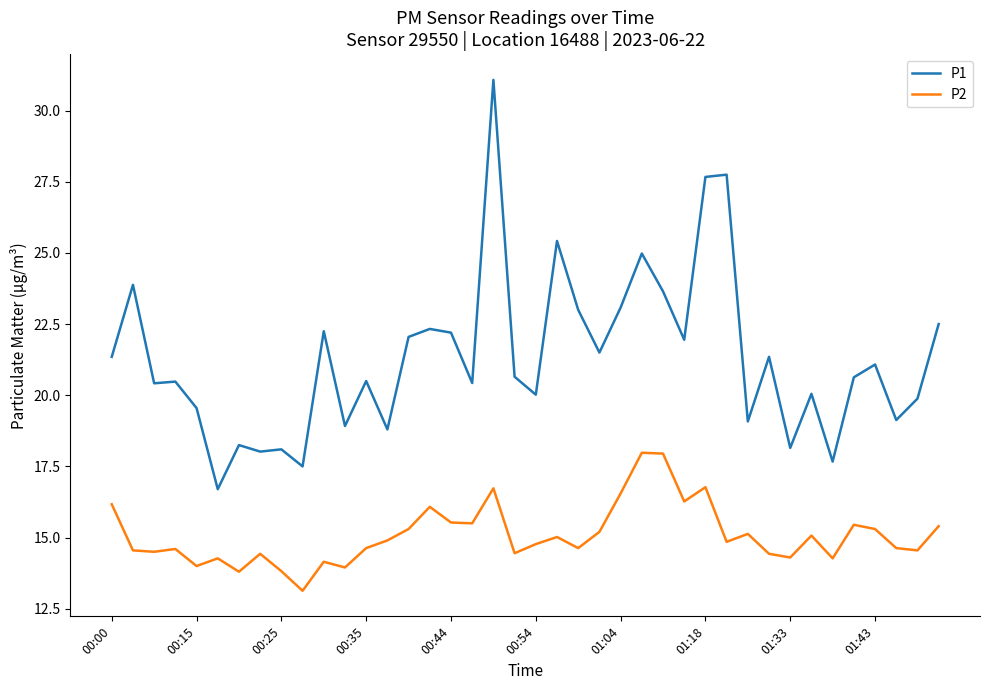

List the series in order of their peak value, lowest first.

P2, P1